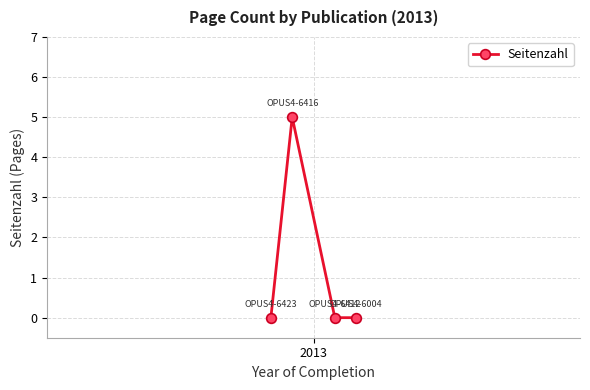

At which label is the value closest to 2?

2013